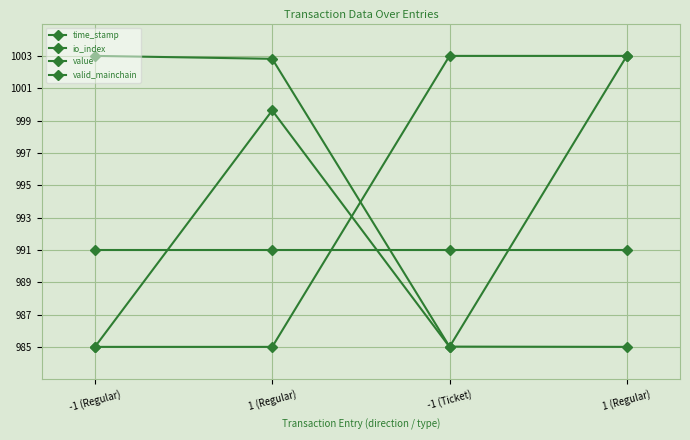

Reading right to left, what are all the values shown in this chart?

time_stamp: 985.0	985.0	1002.8	1003.0
io_index: 1003.0	985.0	999.6	985.0
value: 1003.0	1003.0	985.0	985.0
valid_mainchain: 991.0	991.0	991.0	991.0